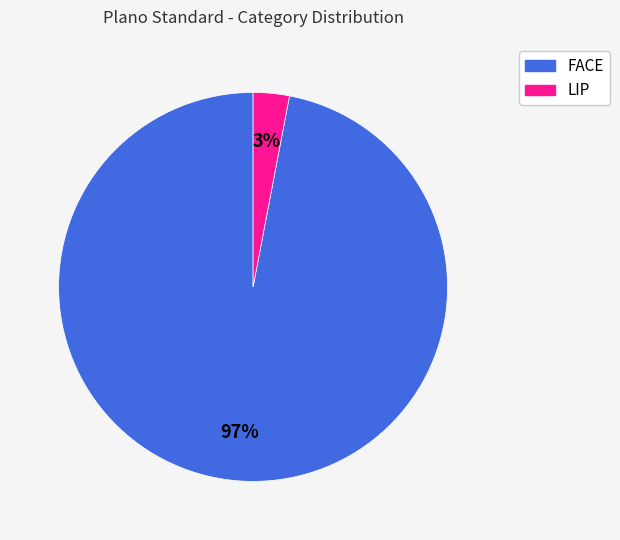

To the nearest percent, what percentage of the pie is LIP?

3%